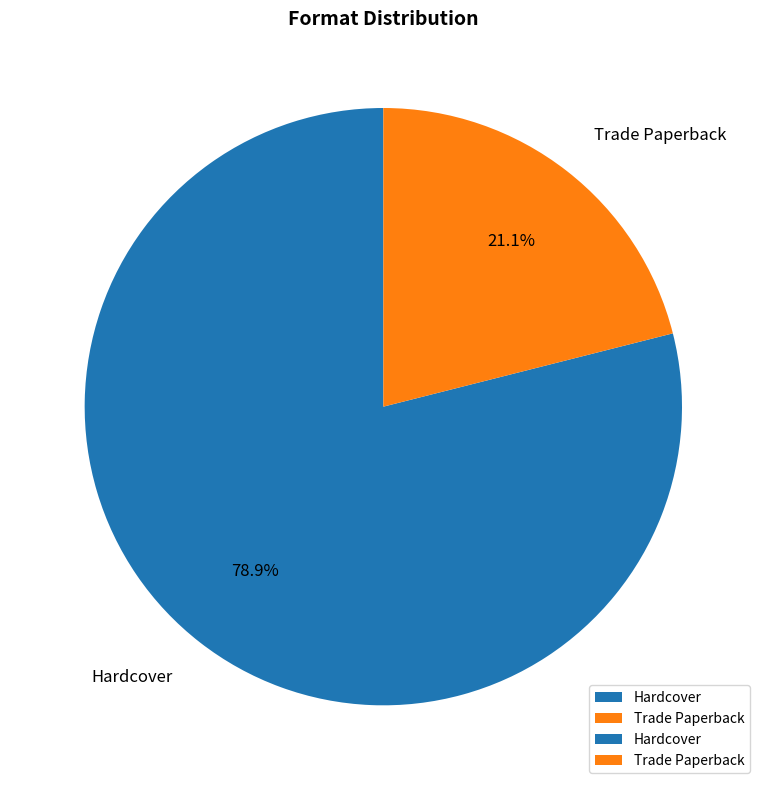

What percentage is the Hardcover slice, to the nearest percent?

79%